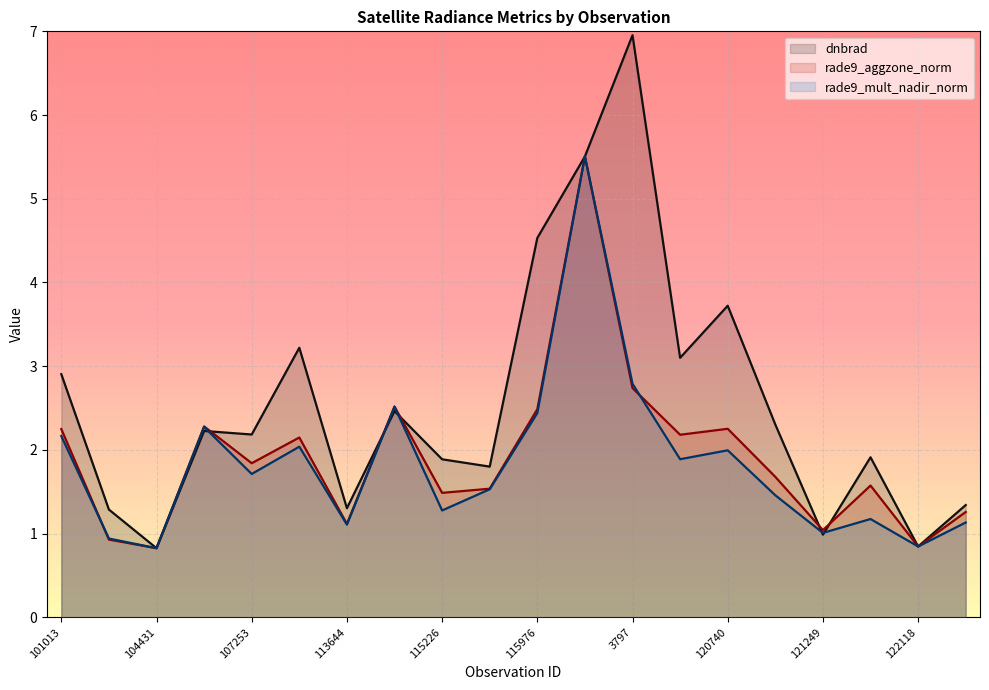

True or false: rade9_aggzone_norm has more than 2 interior local peaks.

True